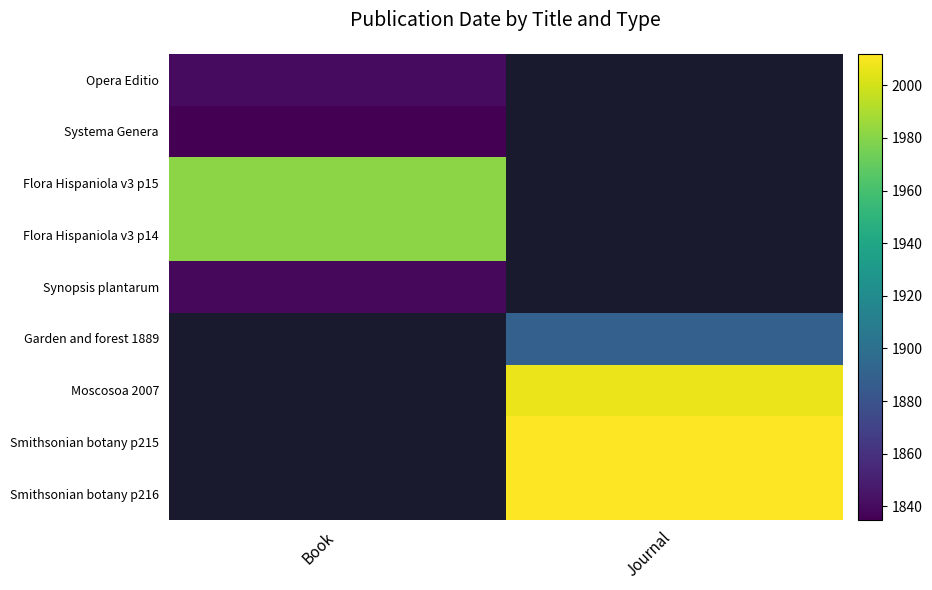

Rank the series at Book from lowest to highest value.

Systema Genera, Synopsis plantarum, Opera Editio, Flora Hispaniola v3 p15, Flora Hispaniola v3 p14, Garden and forest 1889, Moscosoa 2007, Smithsonian botany p215, Smithsonian botany p216